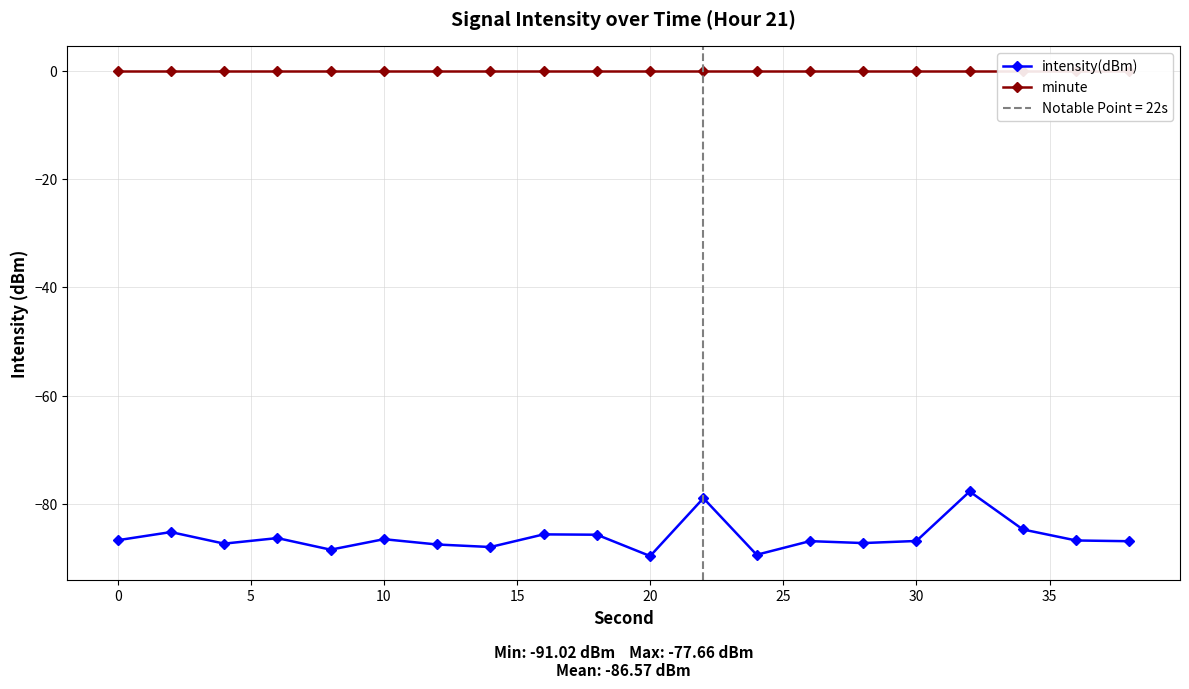

The value of intensity(dBm) at 30 is -59.5. True or false?

False